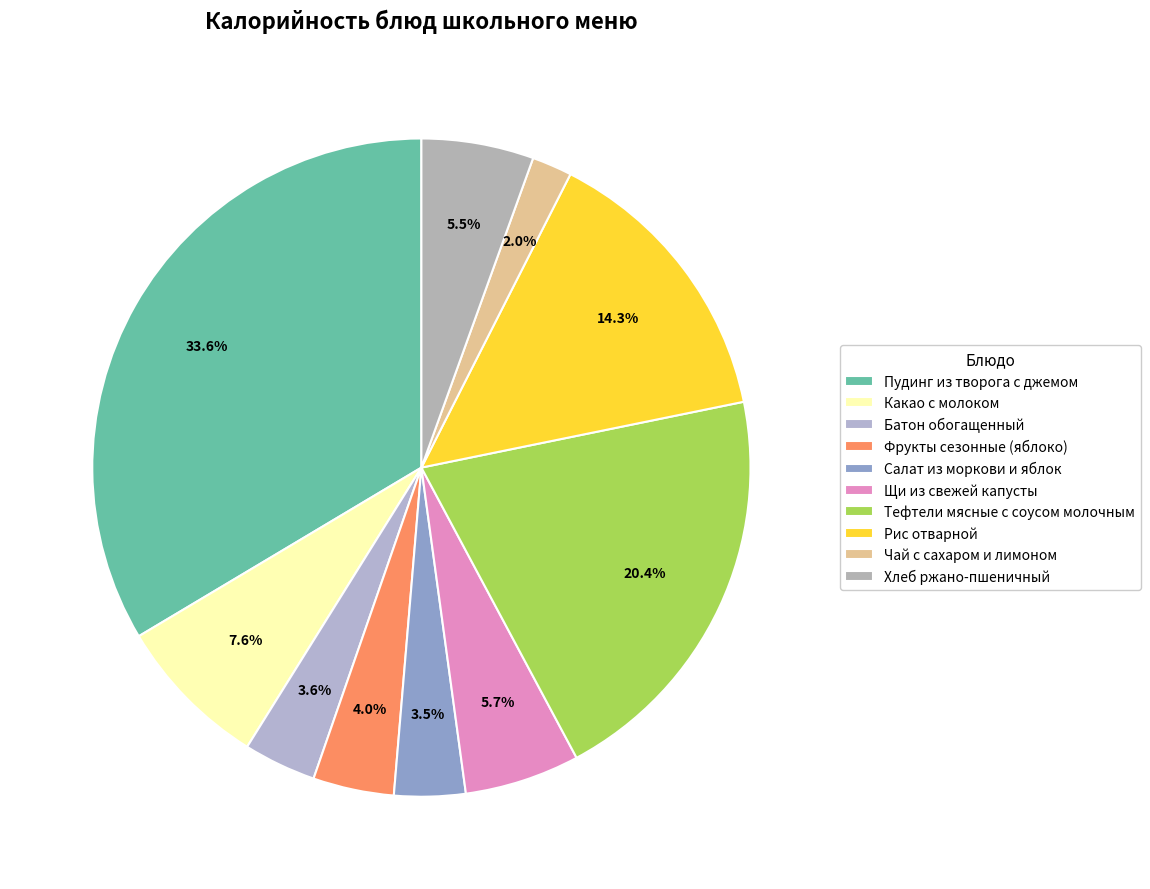

How many segments does this pie chart have?

10